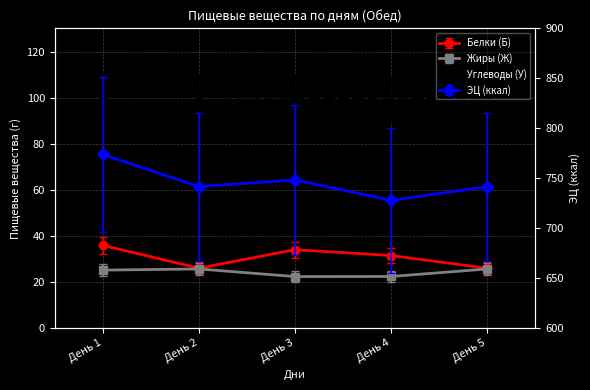

What is the value of the ЭЦ (ккал) point at the 5th from the left?

741.7